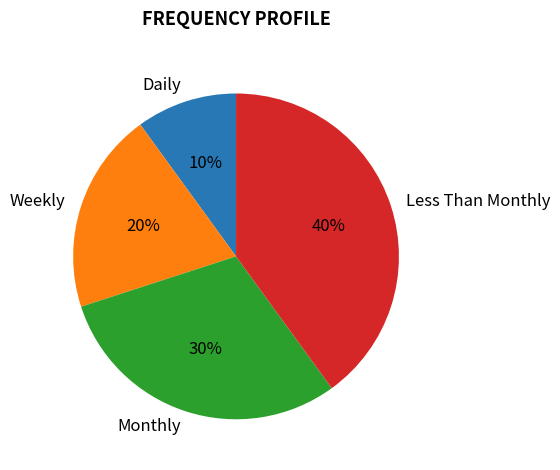

Which has a higher value, Less Than Monthly or Daily?

Less Than Monthly